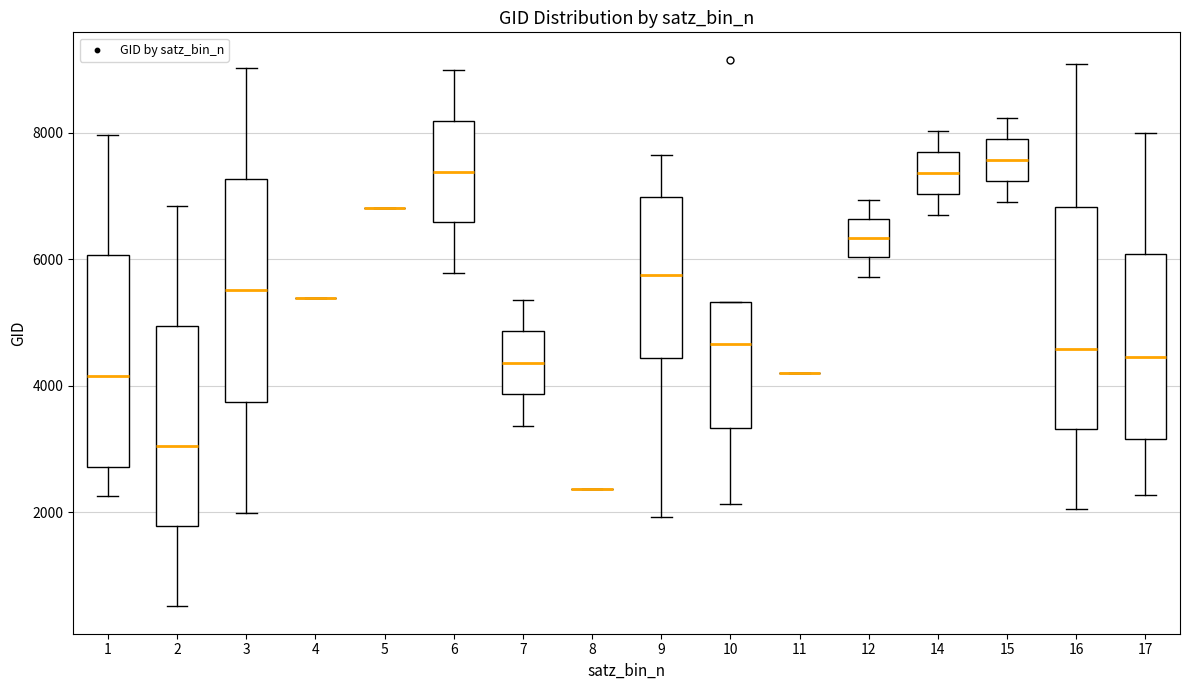

Reading left to right, read every box against the y-axis: the position of its median line, the range the box covers, and the ends of its whiskers. The values are not printed on the chart, so give them approximately, as read against the axis.

1: median 4200, box 2800 to 6000, whiskers 2200 to 8000
2: median 3000, box 1800 to 5000, whiskers 600 to 6800
3: median 5600, box 3800 to 7200, whiskers 2000 to 9000
4: box collapsed to a line at 5400, whiskers 5400 to 5400
5: box collapsed to a line at 6800, whiskers 6800 to 6800
6: median 7400, box 6600 to 8200, whiskers 5800 to 9000
7: median 4400, box 3800 to 4800, whiskers 3400 to 5400
8: box collapsed to a line at 2400, whiskers 2400 to 2400
9: median 5800, box 4400 to 7000, whiskers 2000 to 7600
10: median 4600, box 3400 to 5400, whiskers 2200 to 5400
11: box collapsed to a line at 4200, whiskers 4200 to 4200
12: median 6400, box 6000 to 6600, whiskers 5800 to 7000
14: median 7400, box 7000 to 7600, whiskers 6800 to 8000
15: median 7600, box 7200 to 8000, whiskers 7000 to 8200
16: median 4600, box 3400 to 6800, whiskers 2000 to 9000
17: median 4400, box 3200 to 6000, whiskers 2200 to 8000